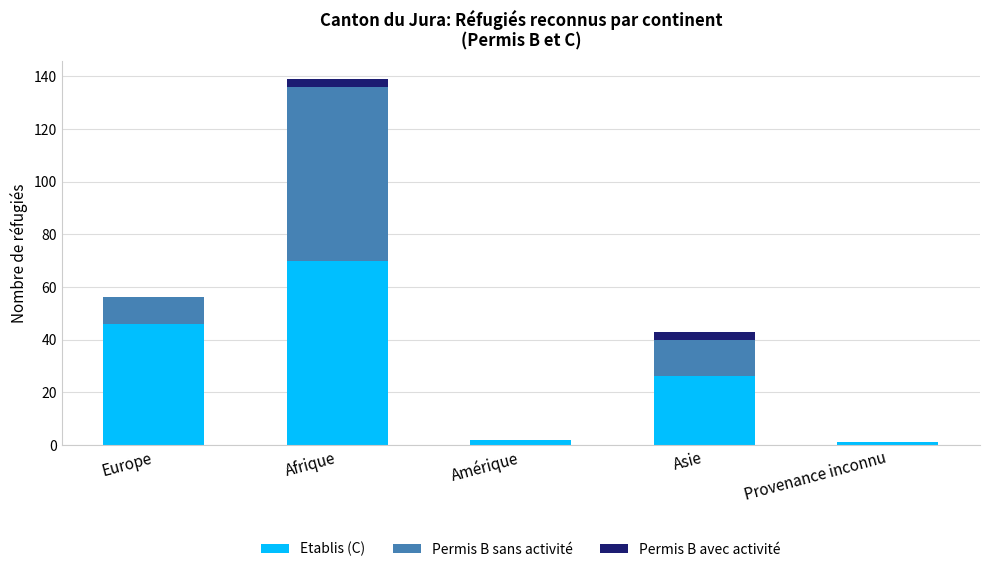

What is the total value across all series at Asie?

43